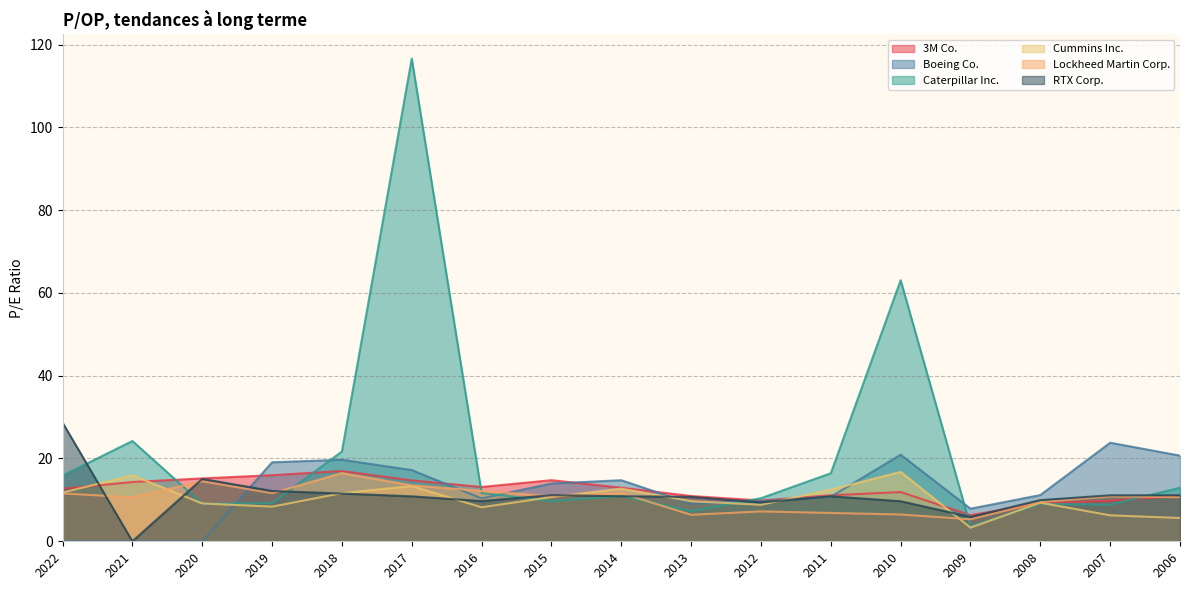

Which has a higher value, 2006 or 2017?

2017